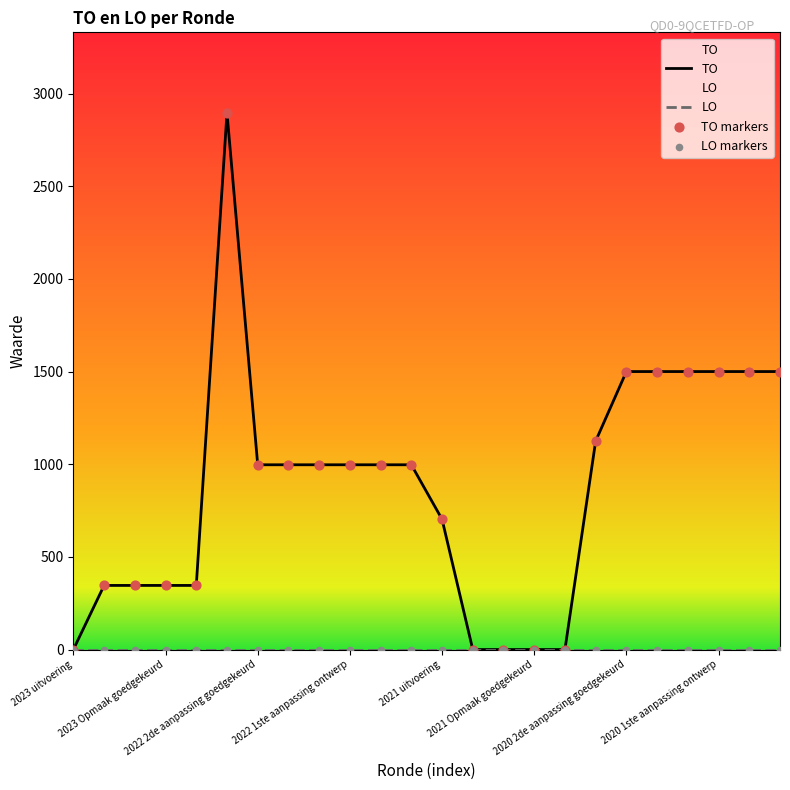

Which series has the largest total across all categories?

TO